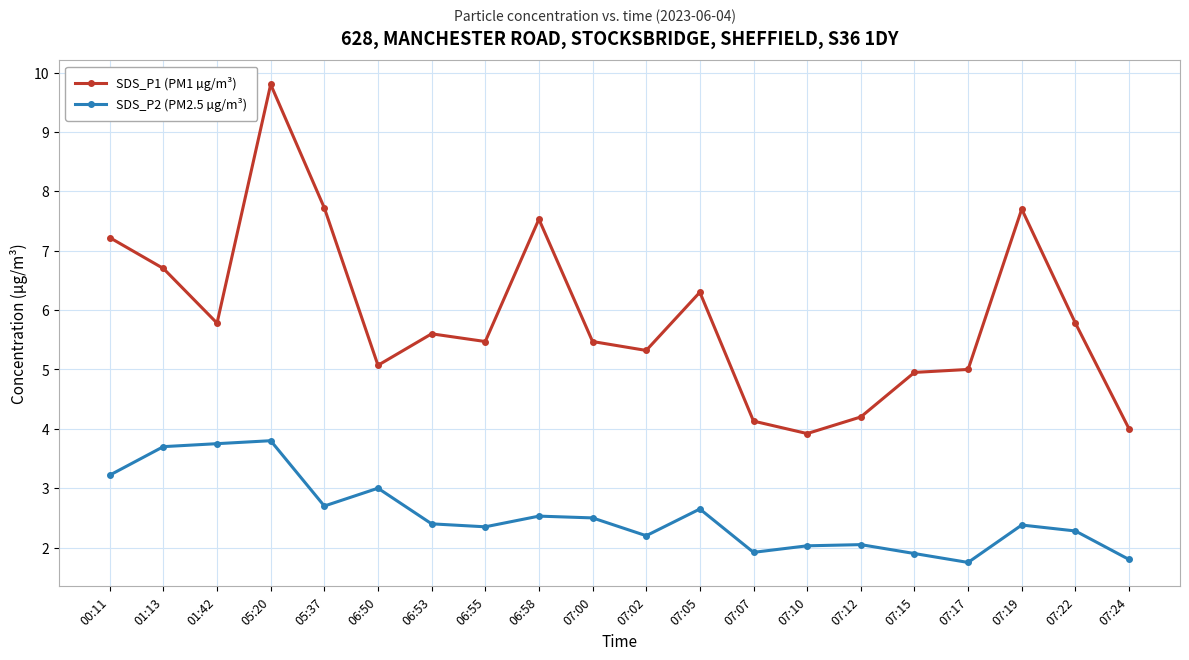

What is the difference between the SDS_P1 (PM1 µg/m³) values at 06:58 and 07:02?

2.2